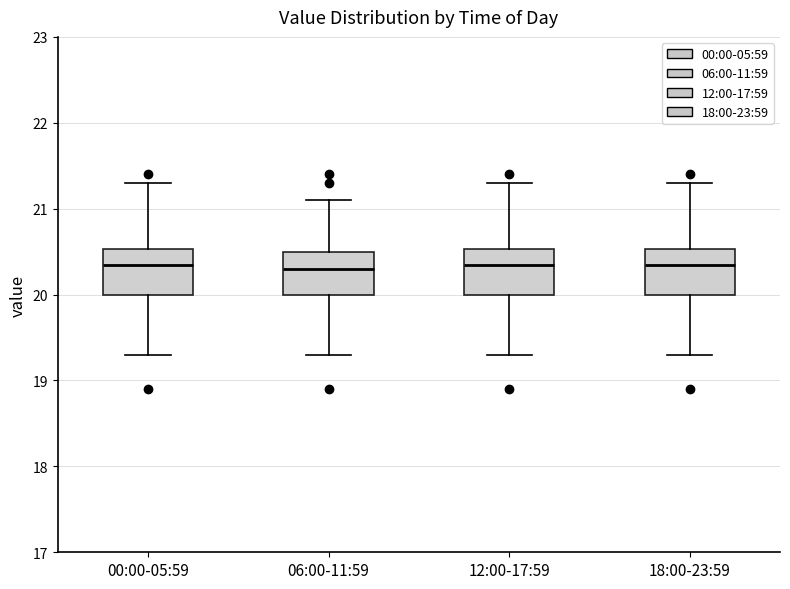

Where does the lower whisker of the box for 00:00-05:59 end on the y-axis? The values are not printed on the chart, so give them approximately, as read against the axis.

19.3